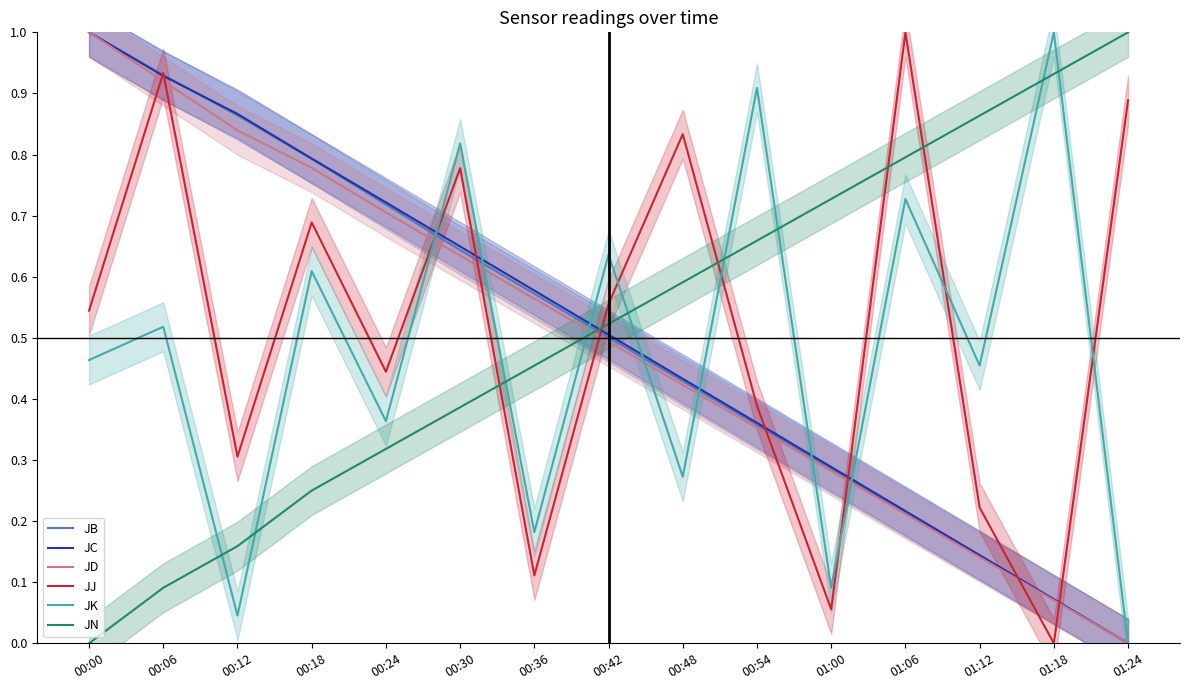

Rank the series by their maximum value, from lowest to highest.

JB, JC, JD, JJ, JK, JN